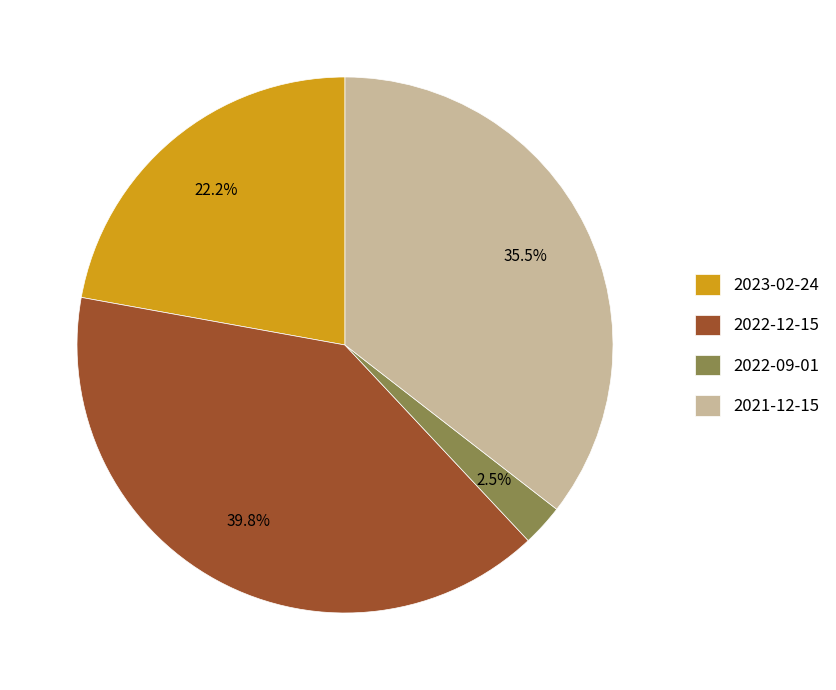

To the nearest percent, what is the average slice percentage?

25%